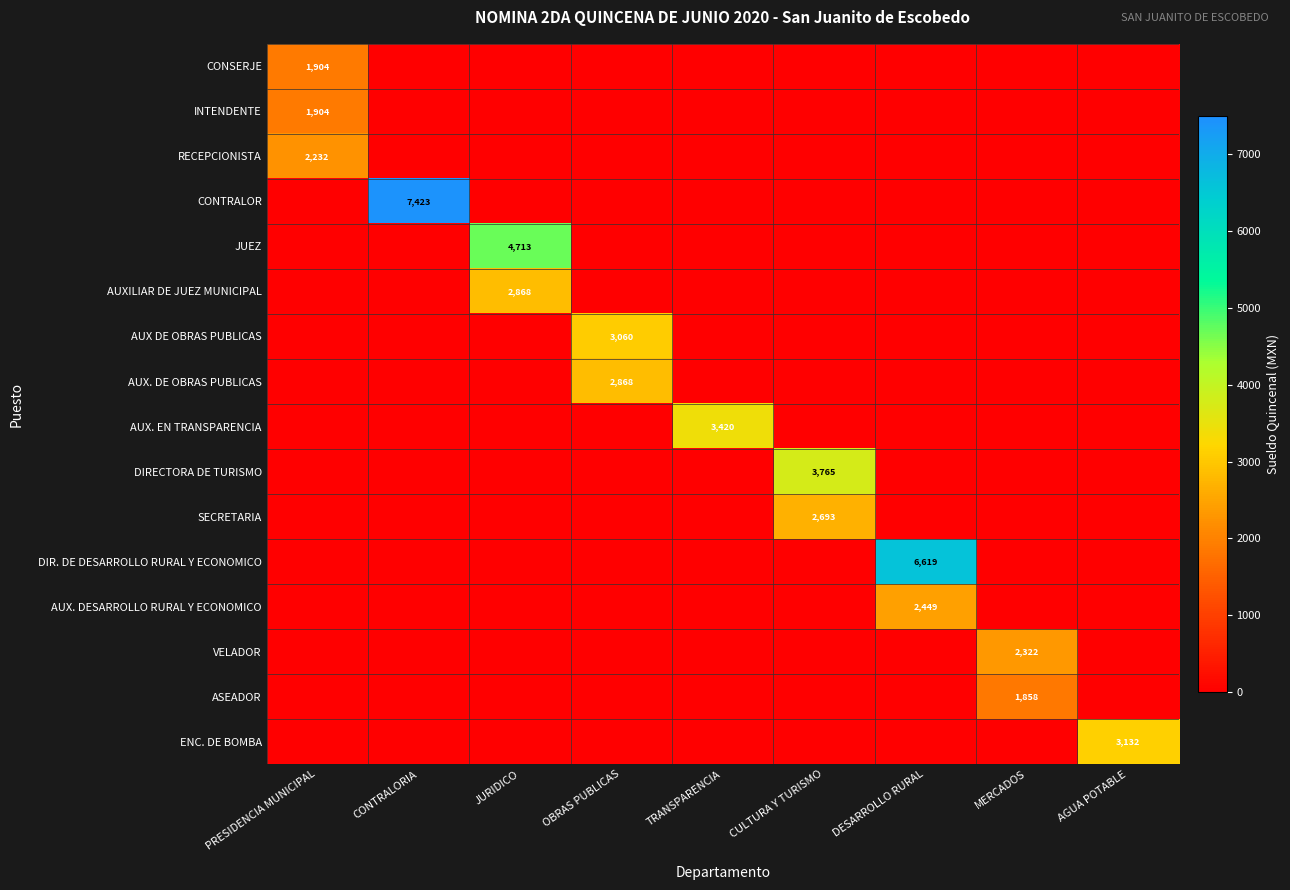

What is the spread (max minus min) of values at DESARROLLO RURAL?

6619